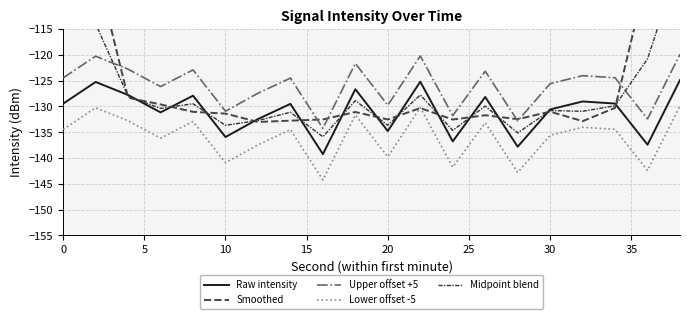

Reading left to right, transcribe all the data shown in this chart.

Raw intensity: -129.5	-125.2	-127.8	-131.1	-127.9	-135.9	-132.4	-129.5	-139.2	-126.7	-134.8	-125.2	-136.8	-128.2	-137.8	-130.6	-129.0	-129.4	-137.4	-124.9
Smoothed: -76.5	-102.7	-128.3	-129.6	-131.0	-131.4	-133.0	-132.7	-132.5	-131.1	-132.5	-130.3	-132.5	-131.7	-132.5	-131.0	-132.9	-130.3	-104.2	-78.3
Upper offset +5: -124.5	-120.2	-122.8	-126.1	-122.9	-130.9	-127.4	-124.5	-134.2	-121.7	-129.8	-120.2	-131.8	-123.2	-132.8	-125.6	-124.0	-124.4	-132.4	-119.9
Lower offset -5: -134.5	-130.2	-132.8	-136.1	-132.9	-140.9	-137.4	-134.5	-144.2	-131.7	-139.8	-130.2	-141.8	-133.2	-142.8	-135.6	-134.0	-134.4	-142.4	-129.9
Midpoint blend: -103.0	-114.0	-128.0	-130.4	-129.5	-133.7	-132.7	-131.1	-135.9	-128.9	-133.6	-127.8	-134.6	-129.9	-135.1	-130.8	-130.9	-129.9	-120.8	-101.6